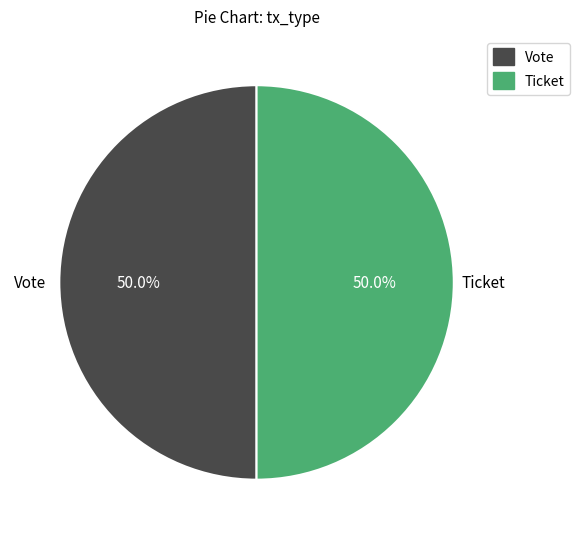

How much of the chart is everything except Vote?

50.0%